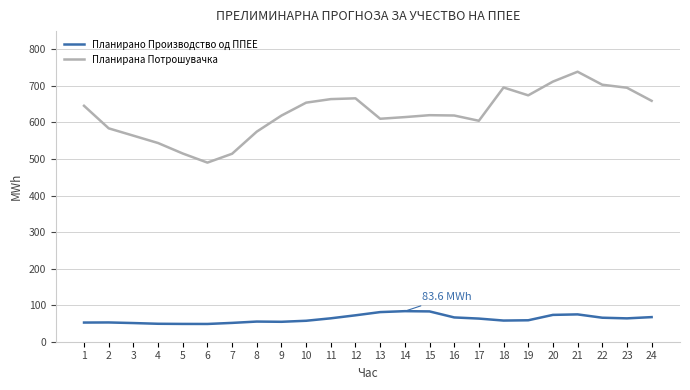

At which label does Планирана Потрошувачка first exceed 619?

1